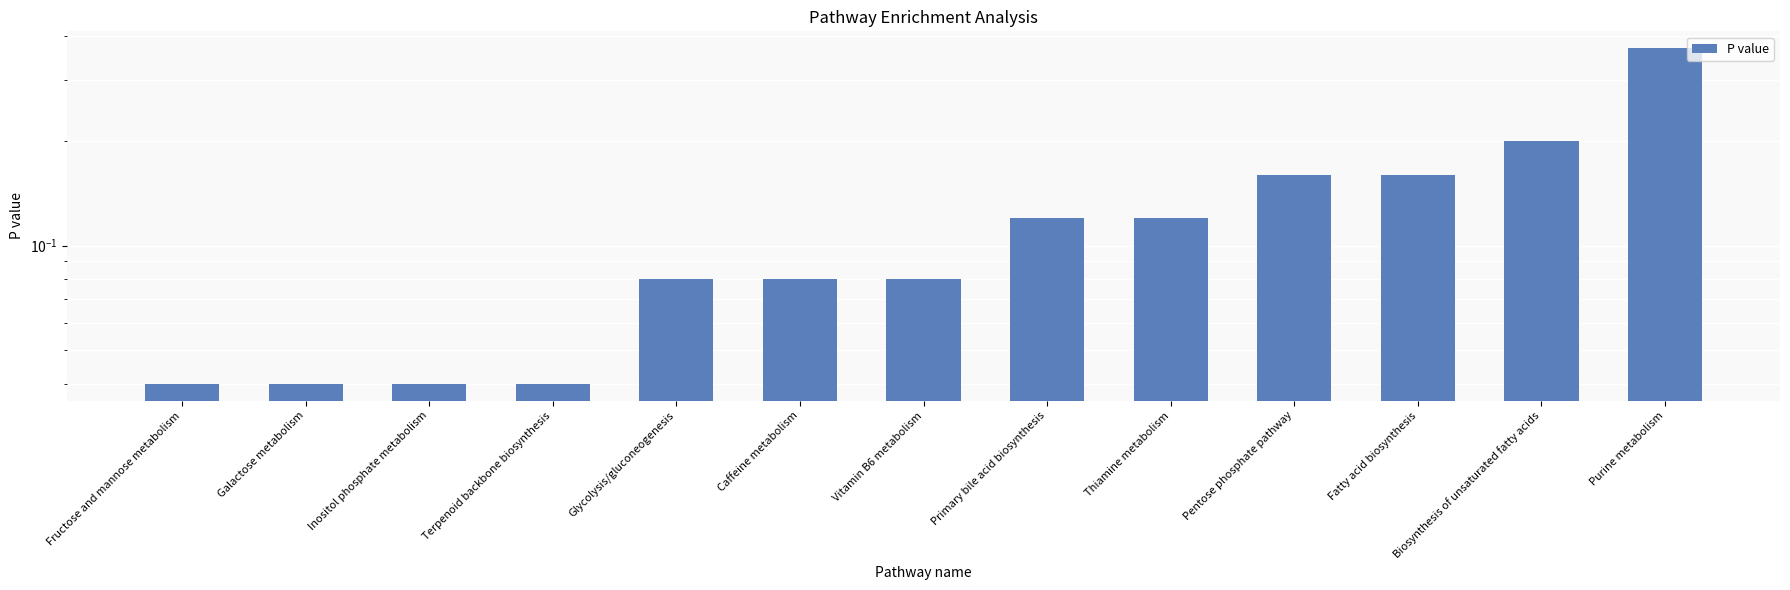

What is the sum of the values at Glycolysis/gluconeogenesis and Pentose phosphate pathway?

0.2